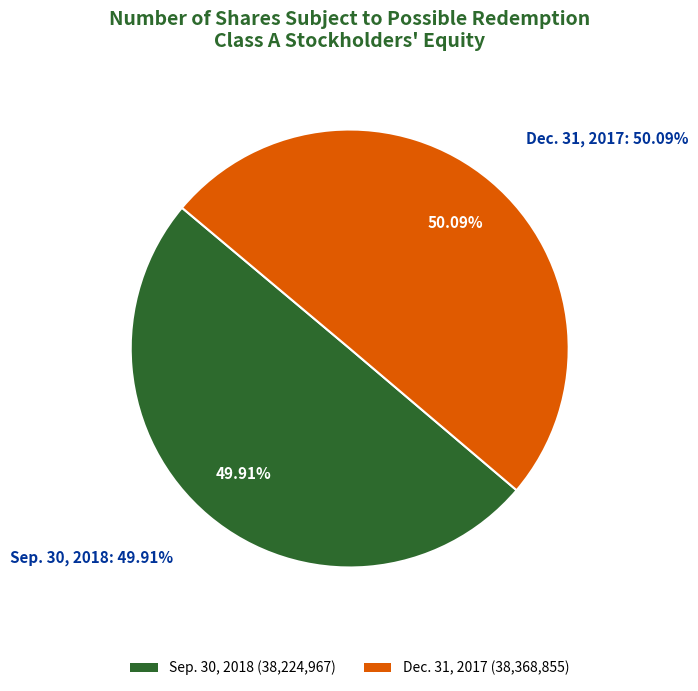

To the nearest percent, what is the combined percentage of Dec. 31, 2017 and Sep. 30, 2018?

100%